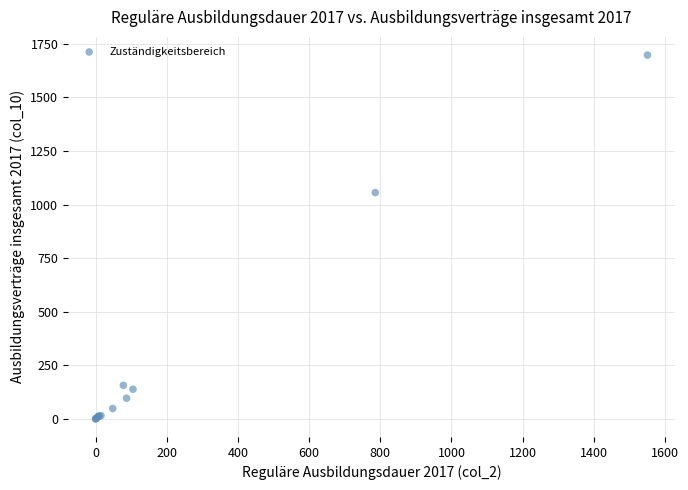

What Y value in the scatter plot is closest to 849?

1056